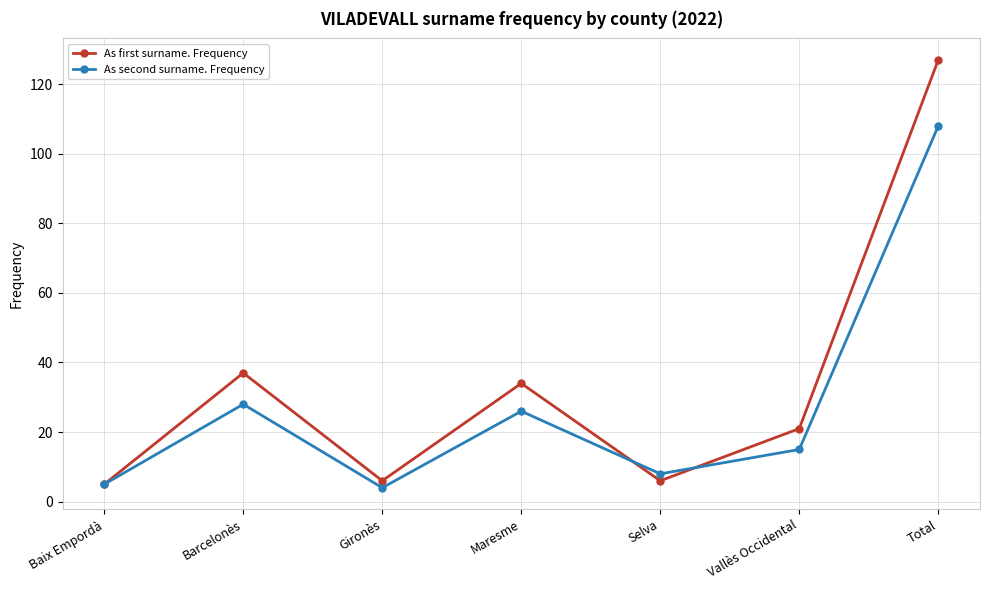

Reading left to right, list all the values displayed in this chart.

As first surname. Frequency: 5	37	6	34	6	21	127
As second surname. Frequency: 5	28	4	26	8	15	108